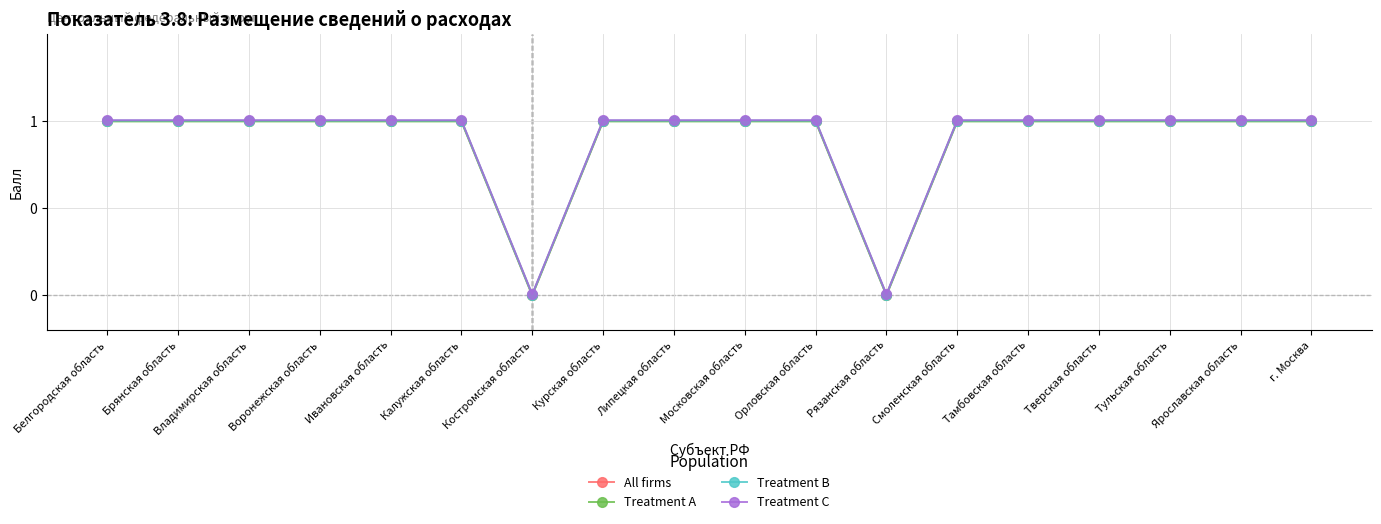

What is the label of the 2nd point from the right?

Ярославская область